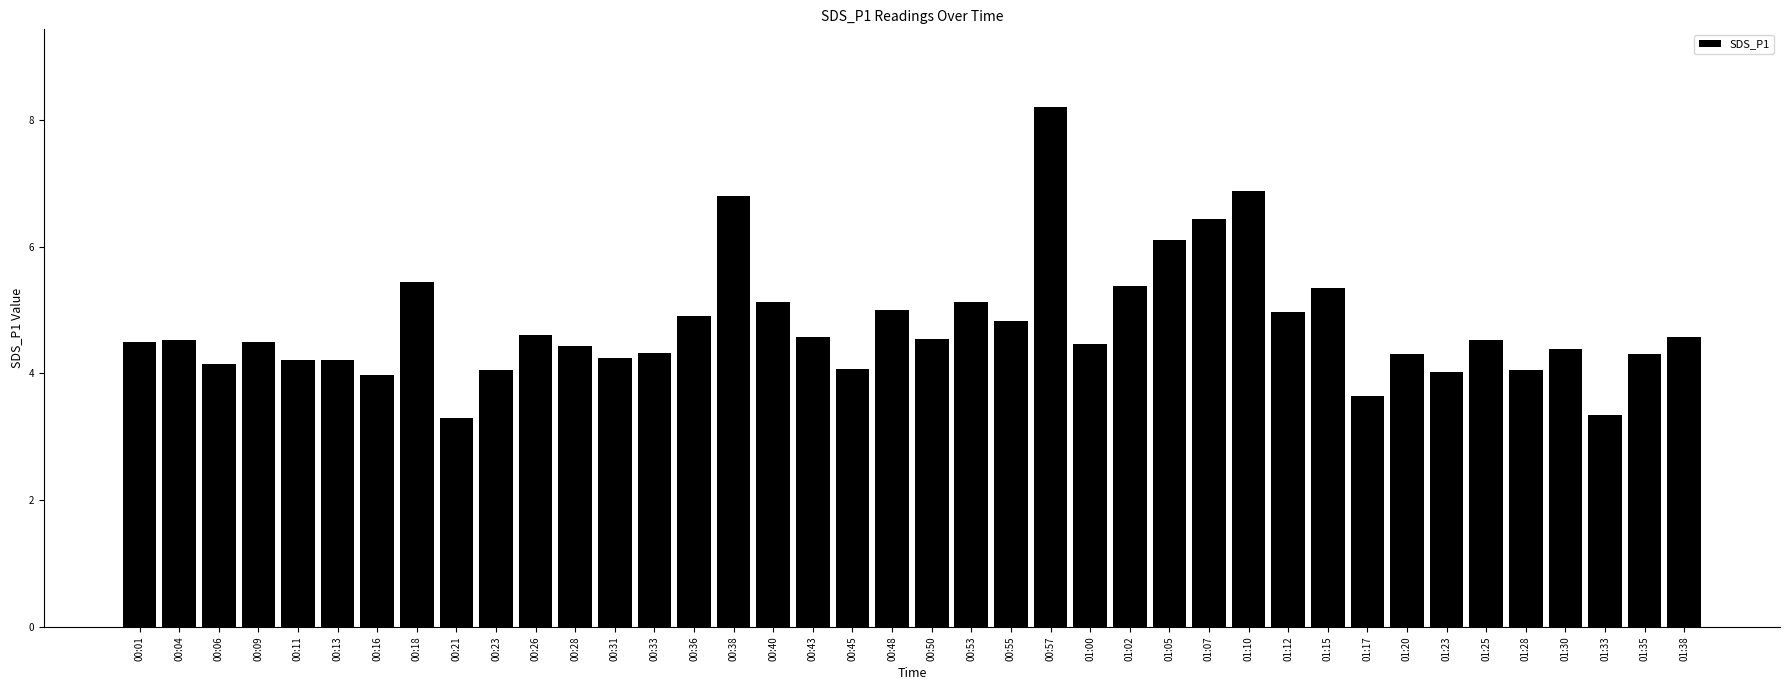

Is it true that the value at 00:13 is 4.2?

True